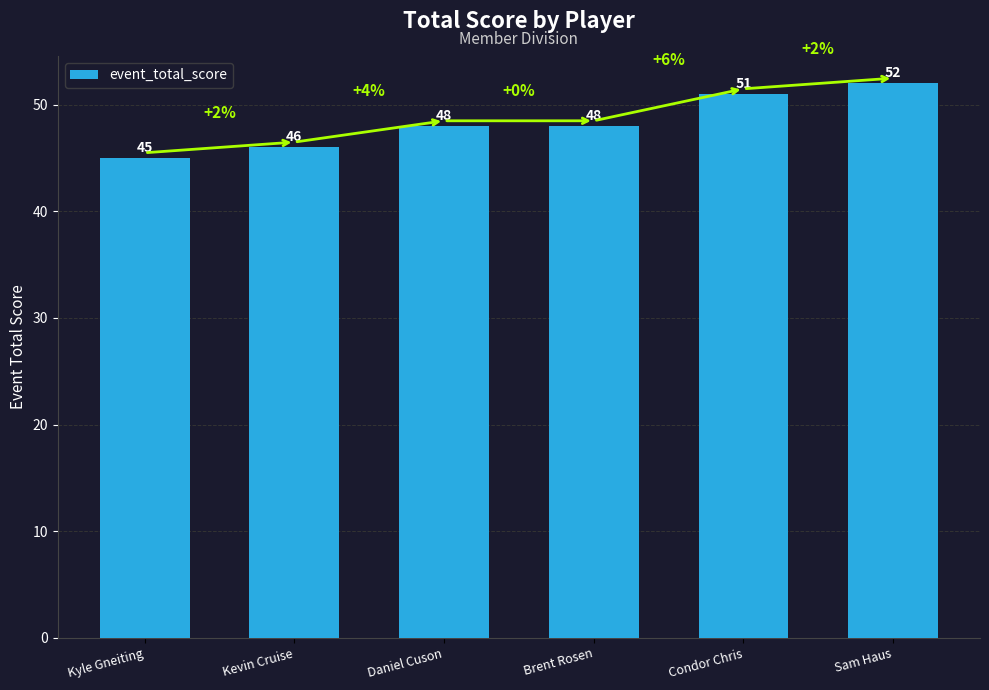

What is the label of the 6th bar from the right?

Kyle Gneiting